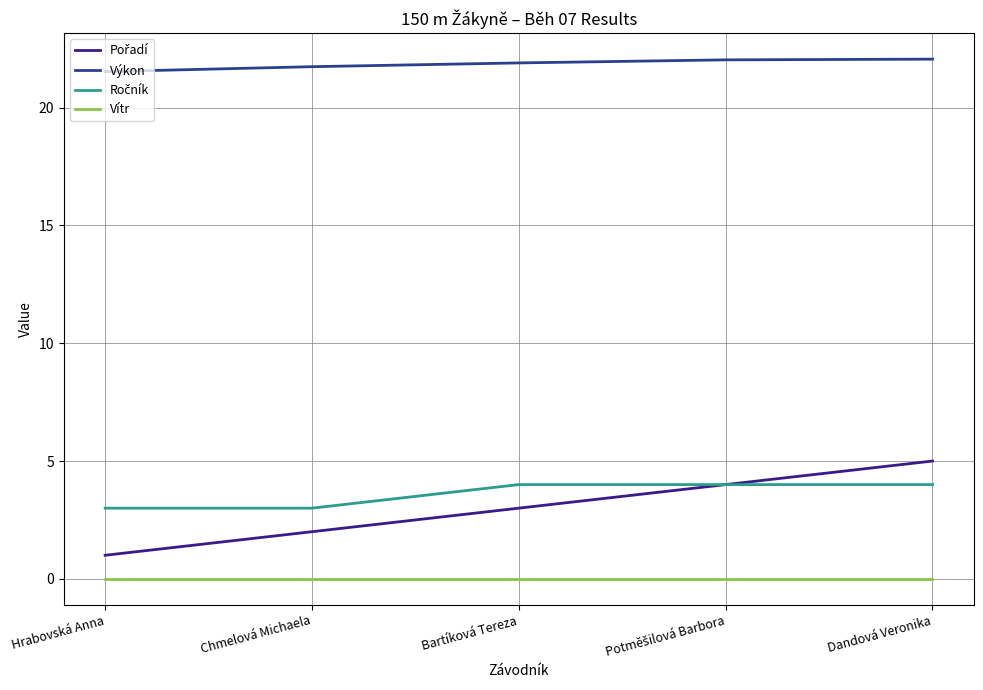

True or false: Výkon has a value of 8.5 at Bartíková Tereza.

False